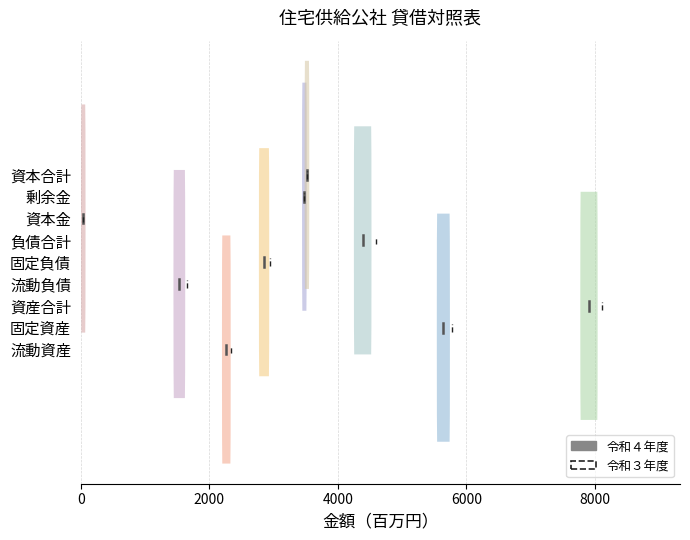

What is the value of the 令和３年度 point at the 2nd from the left?

0.2